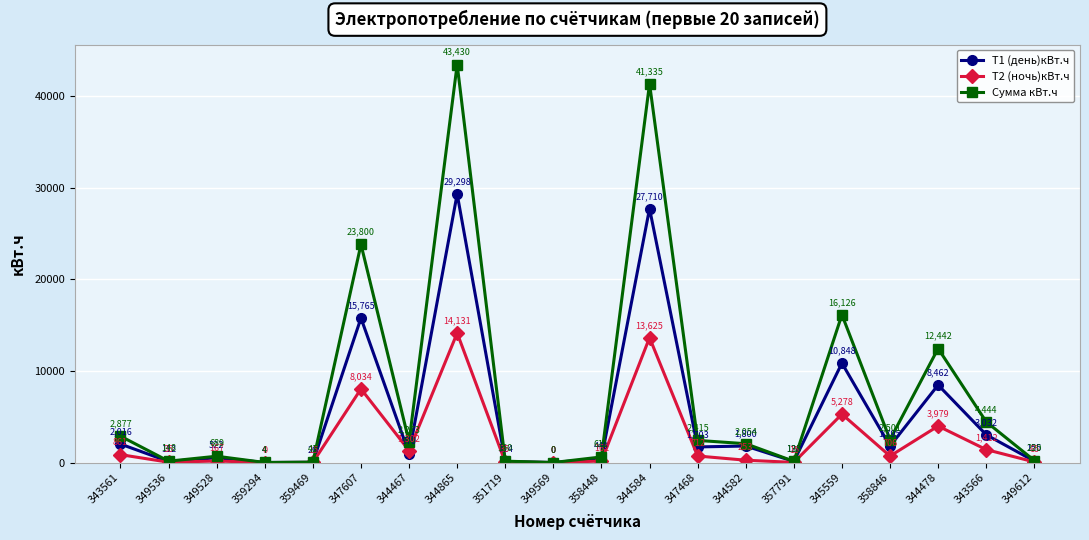

How many distinct data groups are displayed?

3